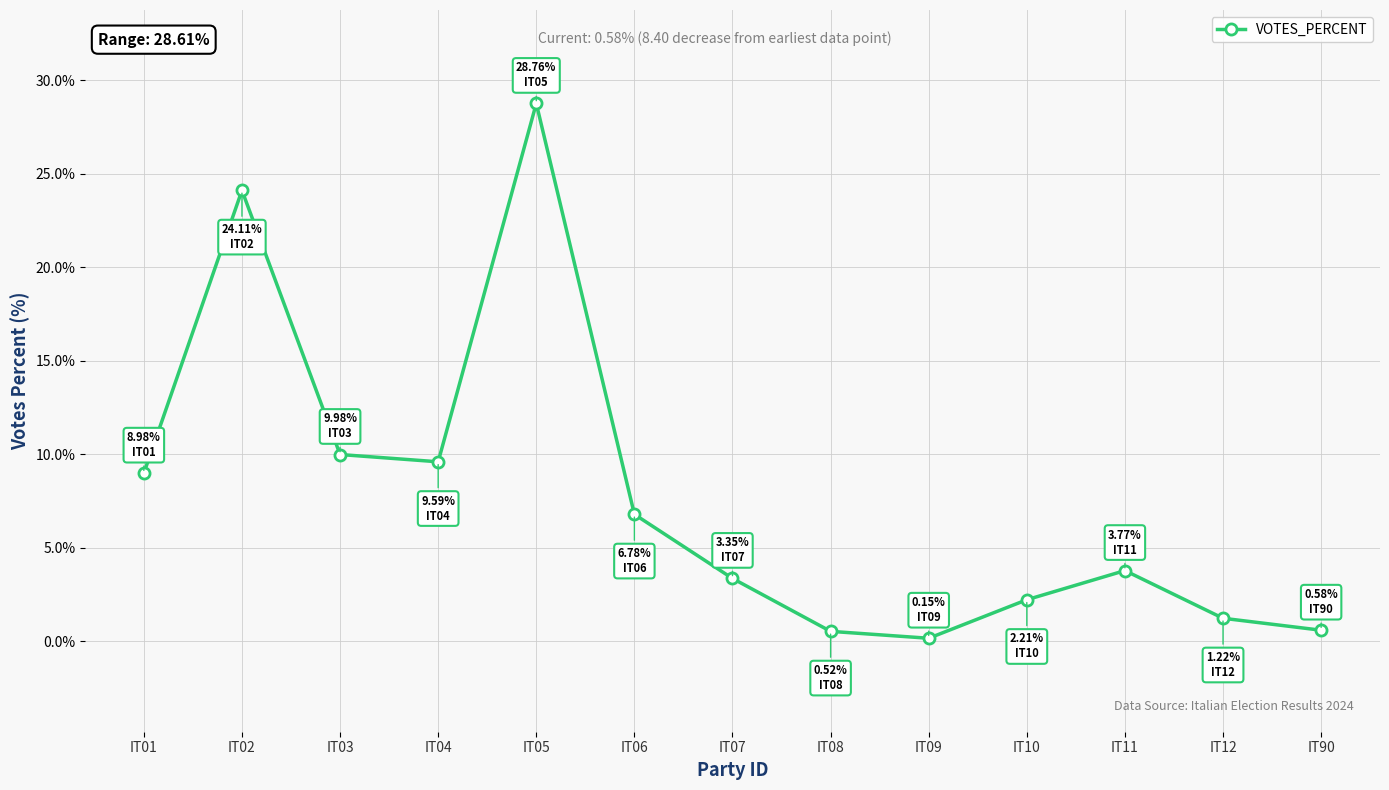

True or false: there are more than 1 points higher than both neighbors.

True